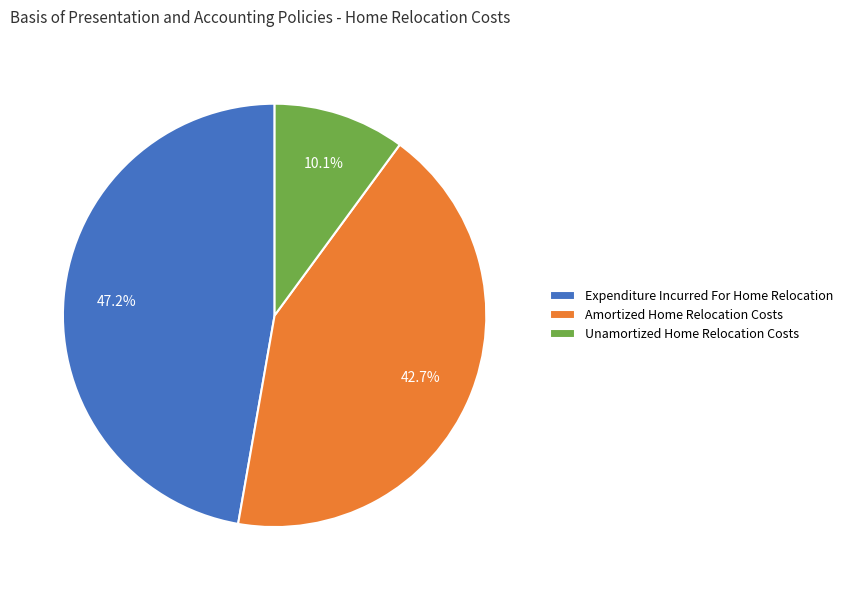

How many slices are in this pie chart?

3